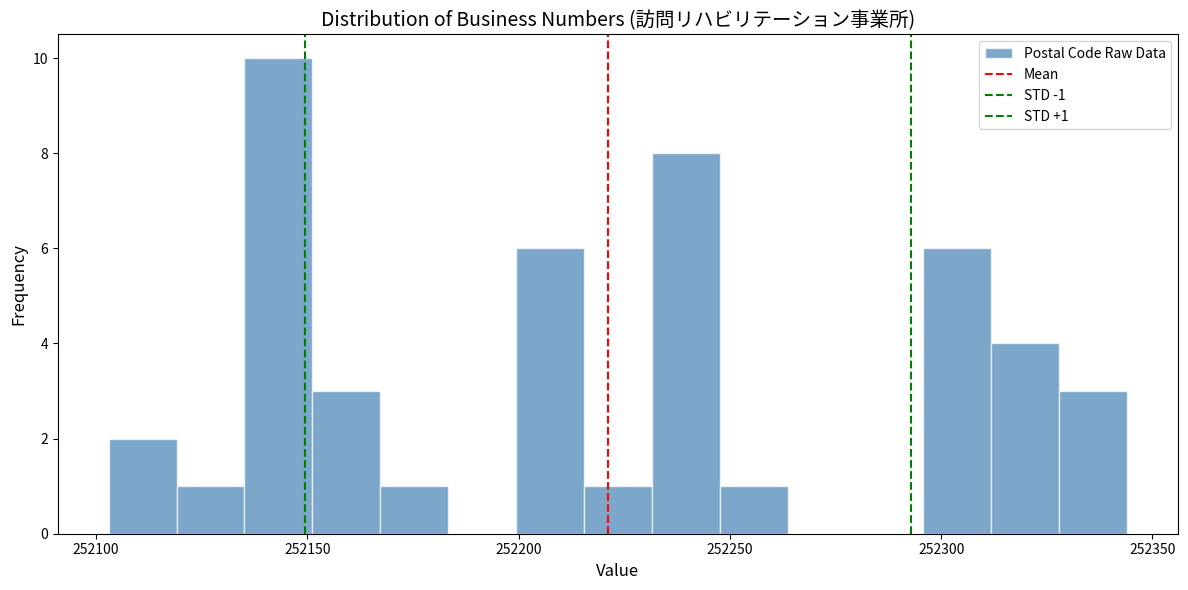

Read against the x-axis, roughly where is the centre of the tallest bar?

252145